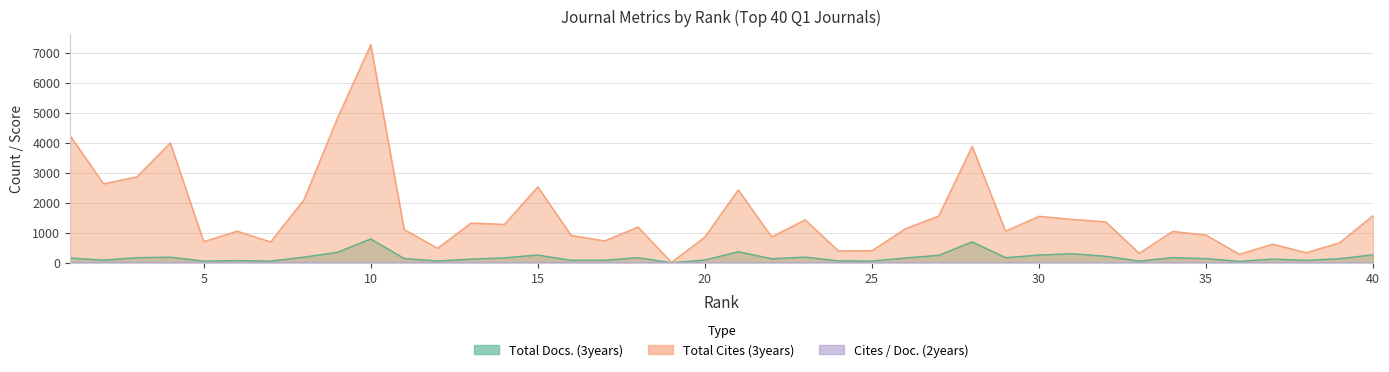

After their last crossing, which series has the higher values: Total Docs. (3years) or Cites / Doc. (2years)?

Total Docs. (3years)